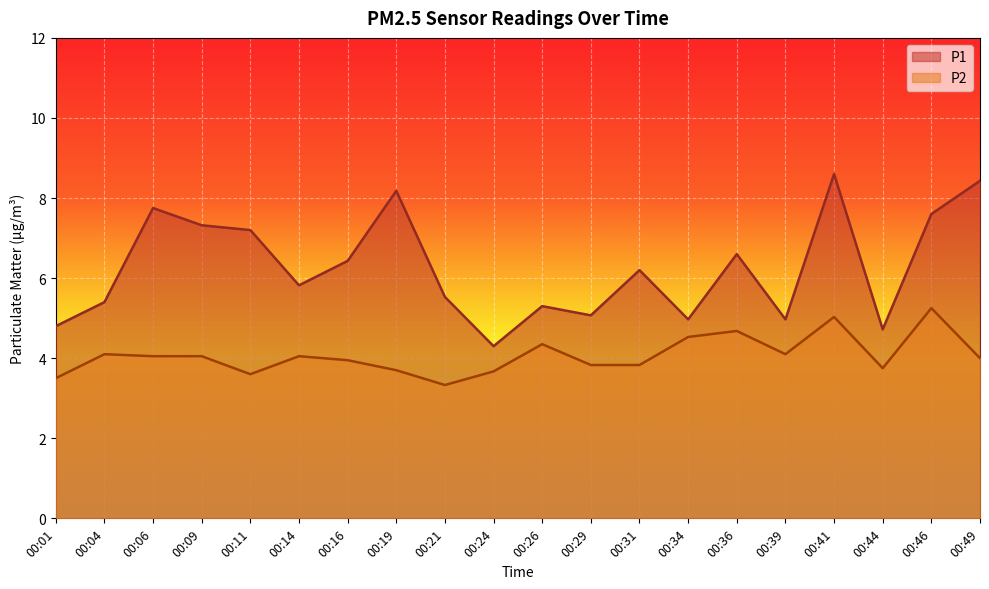

Which series has the widest spread of values?

P1